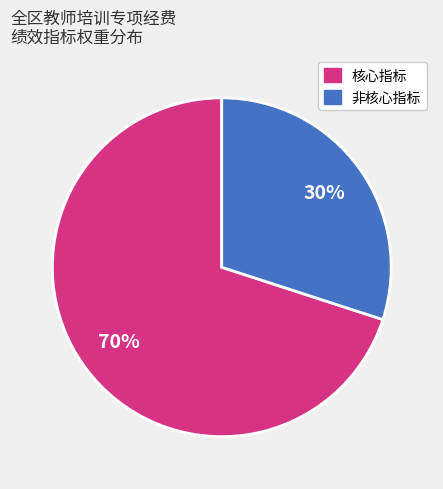

Is there any slice that represents more than half of the pie?

Yes